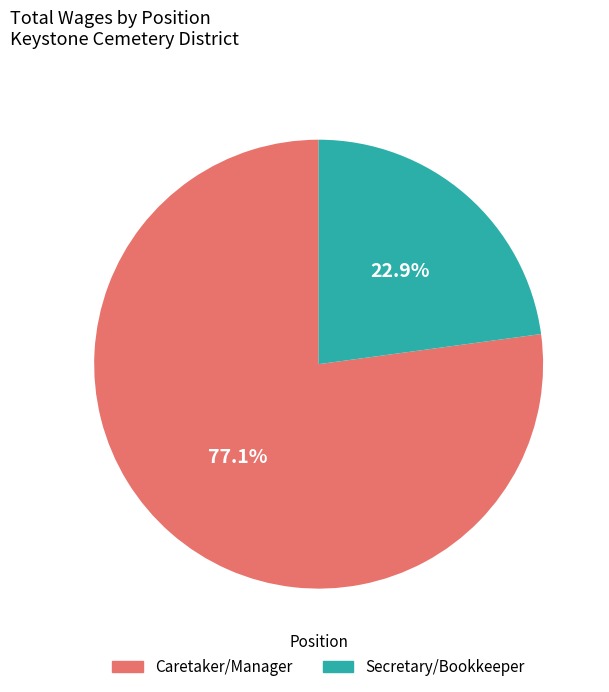

To the nearest percent, what is the difference between the Caretaker/Manager and Secretary/Bookkeeper slice percentages?

54%